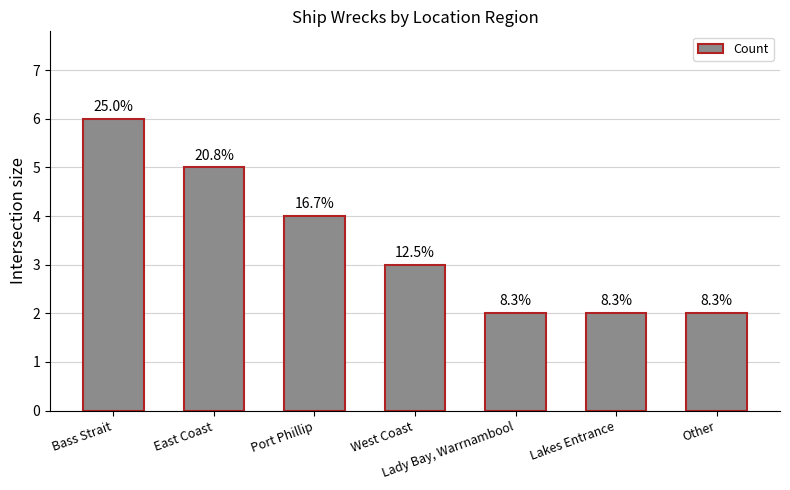

What is the change in value from Bass Strait to Port Phillip?

-2